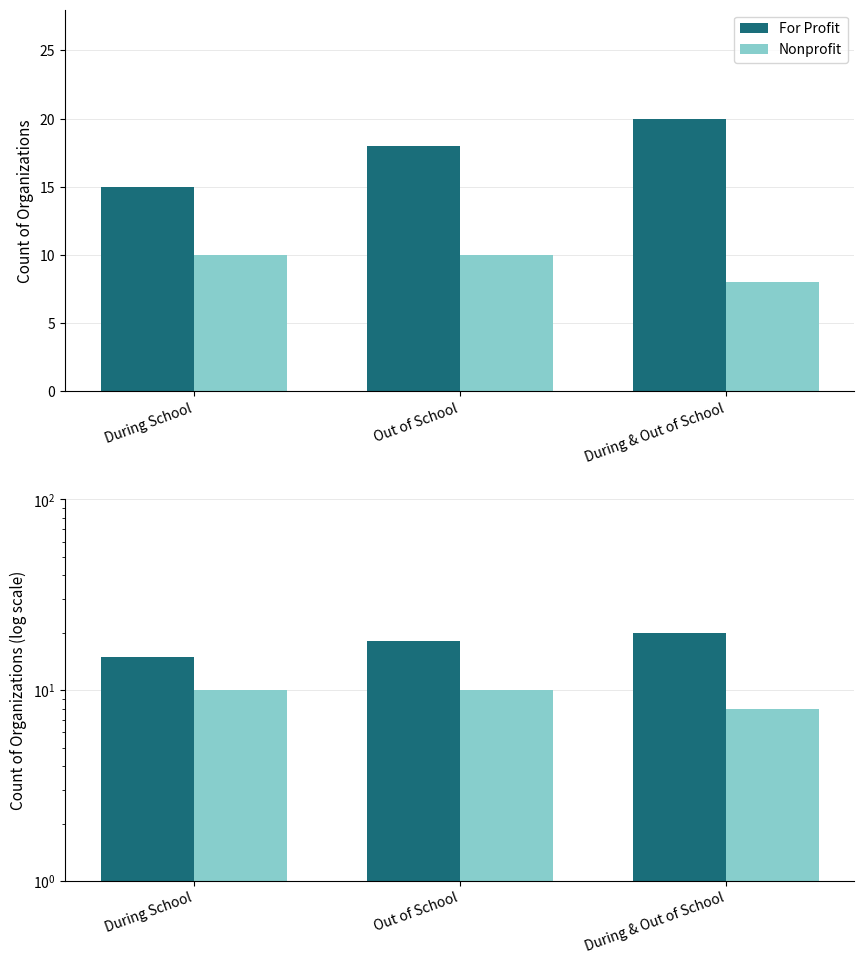

What is the average value of the Nonprofit series?

9